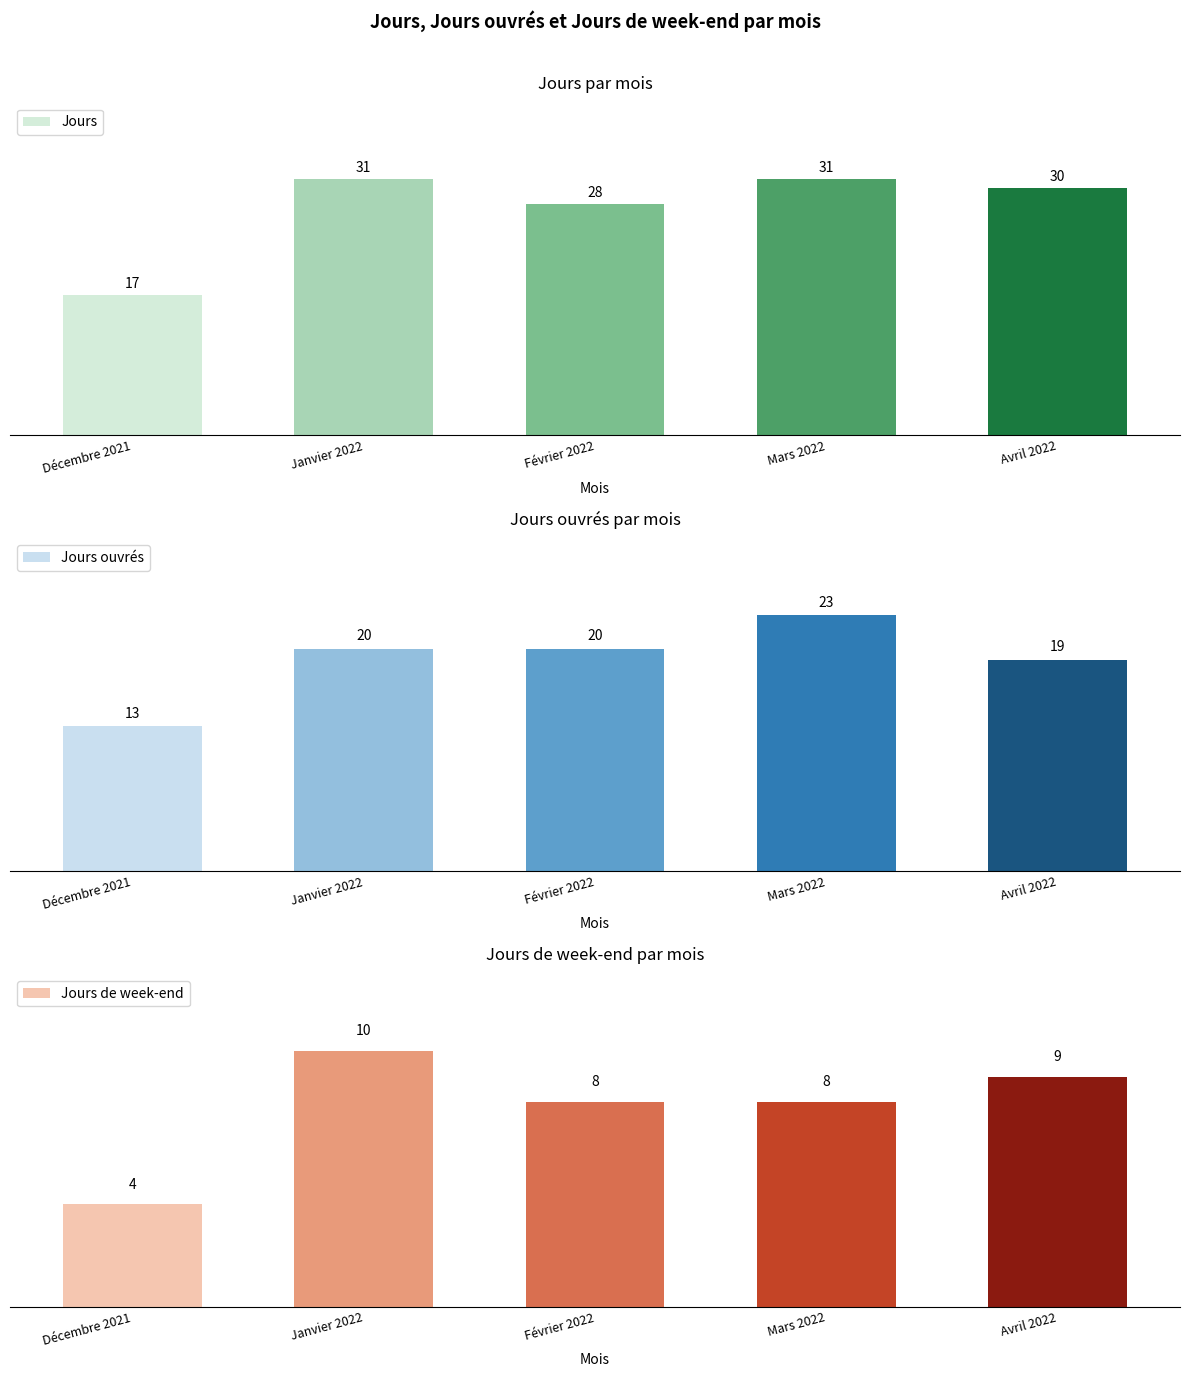

What position from the right is Décembre 2021?

5